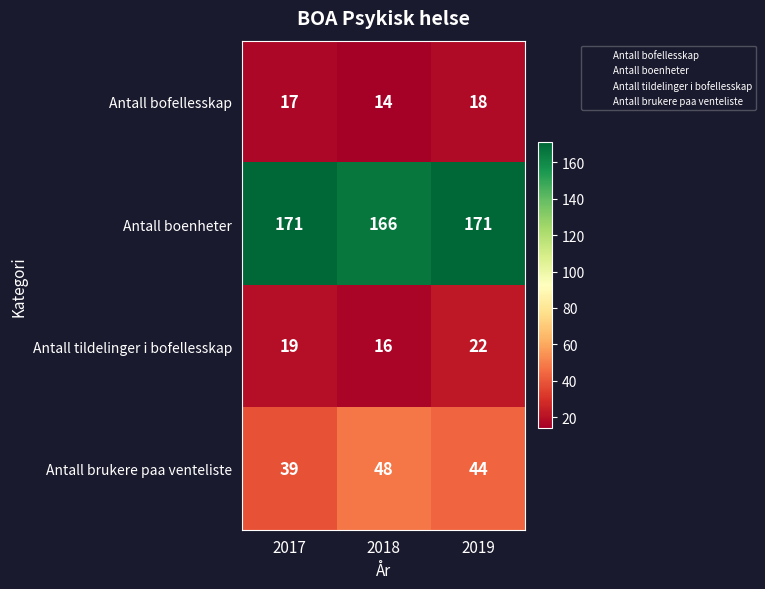

Reading left to right, transcribe all the data shown in this chart.

Antall bofellesskap: 2017=17	2018=14	2019=18
Antall boenheter: 2017=171	2018=166	2019=171
Antall tildelinger i bofellesskap: 2017=19	2018=16	2019=22
Antall brukere paa venteliste: 2017=39	2018=48	2019=44